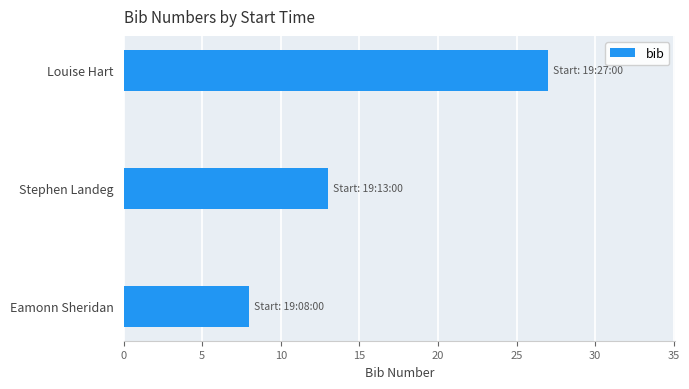

What value does the data have at Eamonn Sheridan, to the nearest 5?

10